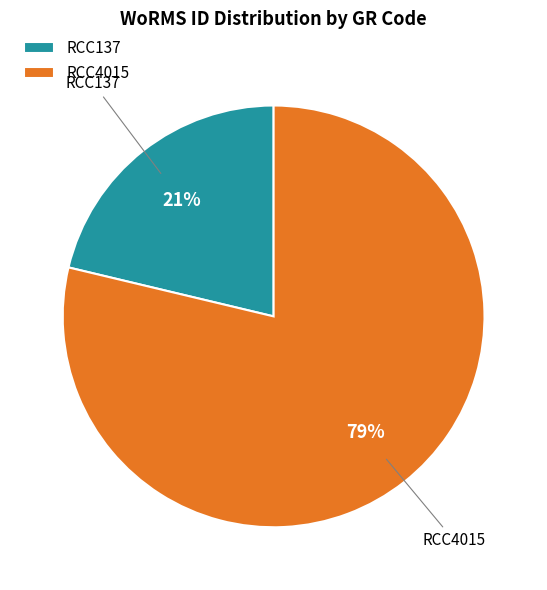

Is there any slice that represents more than half of the pie?

Yes